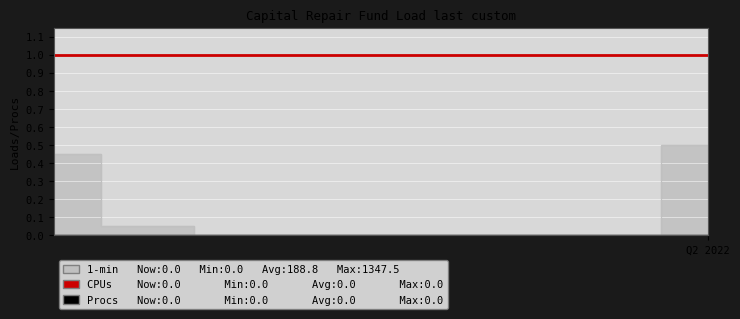

What is the maximum value shown in the chart?

1